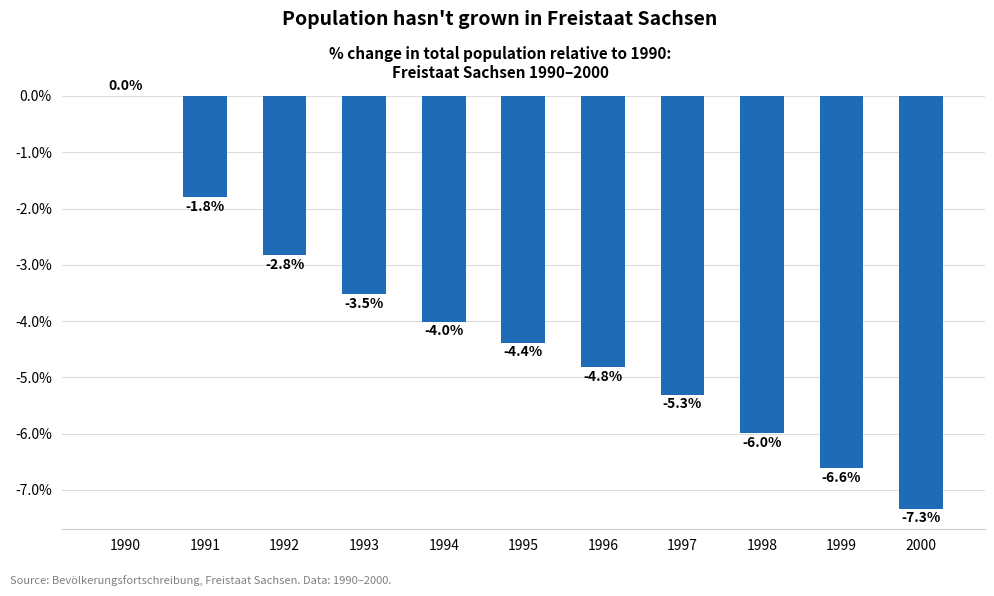

At which label does the data first exceed -4?

1990